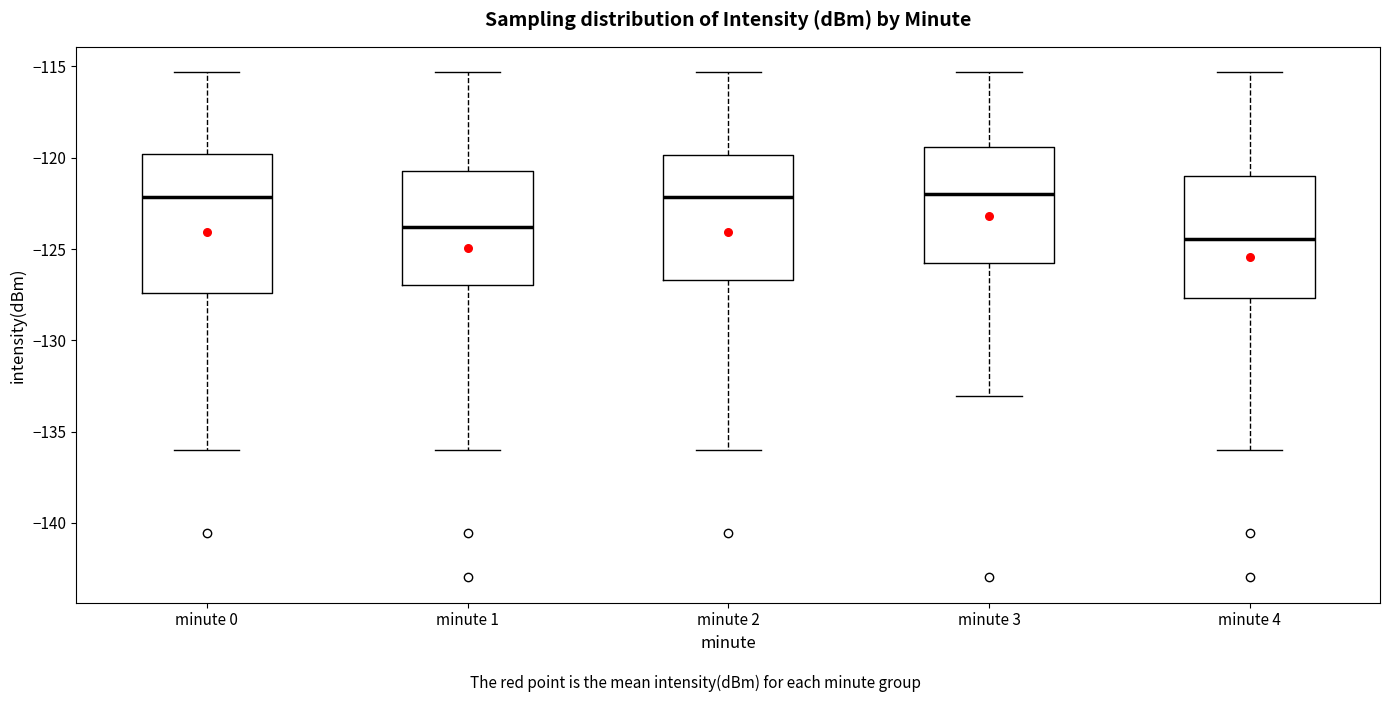

Which box is the tallest, from its lower edge to its upper edge?

minute 0